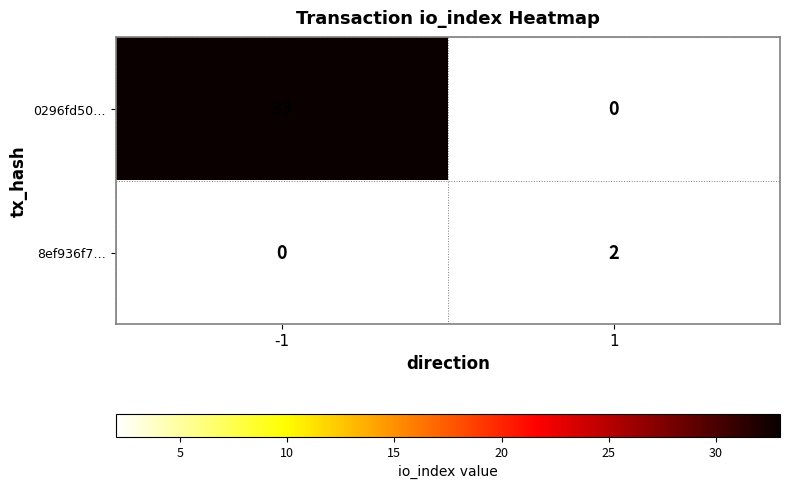

How many categories are shown in the chart?

2